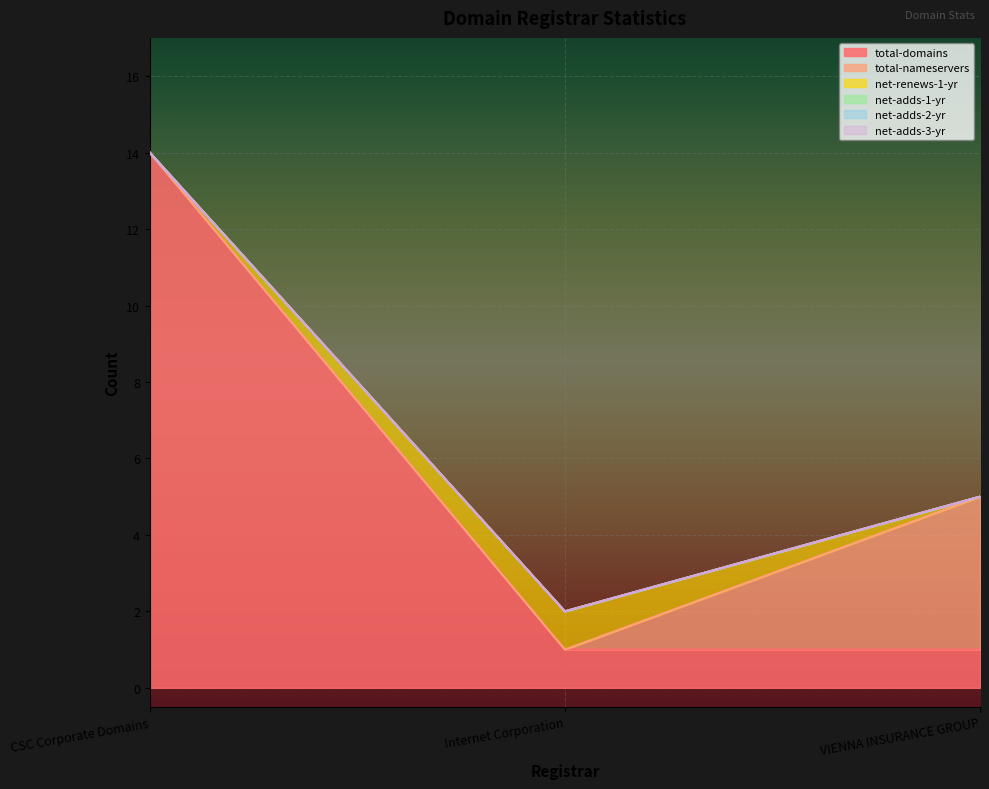

What is the label of the 2nd point from the left?

Internet Corporation